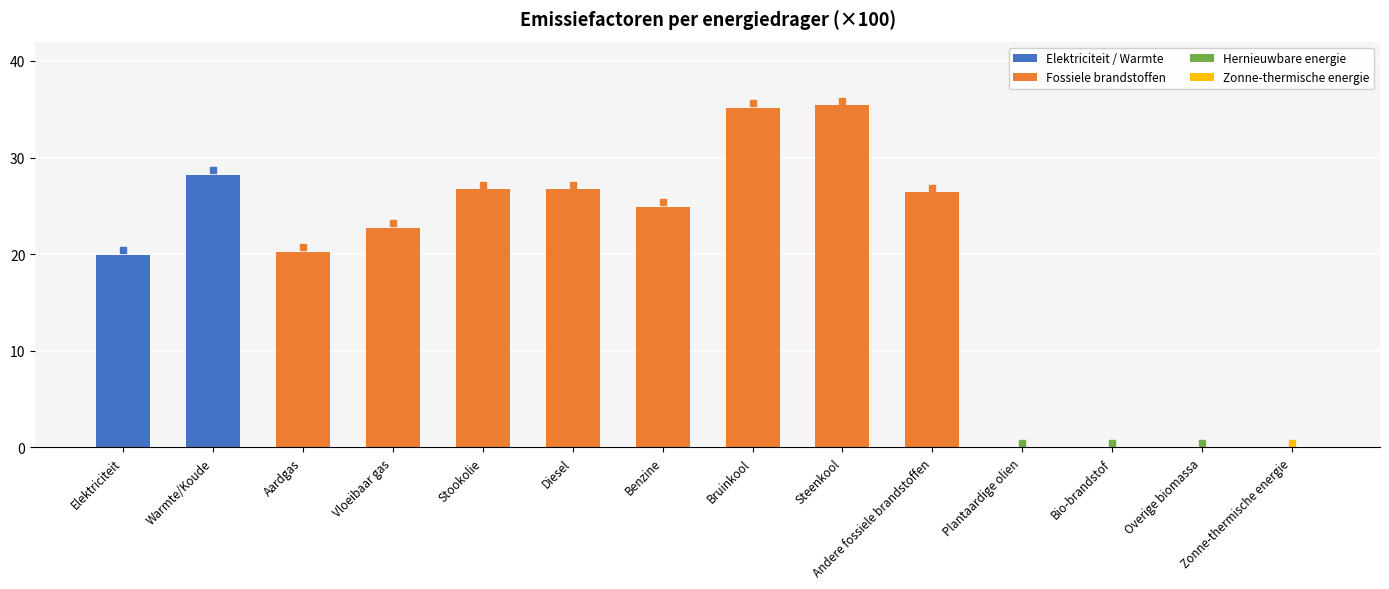

At which label does the data first exceed 24?

Warmte/Koude